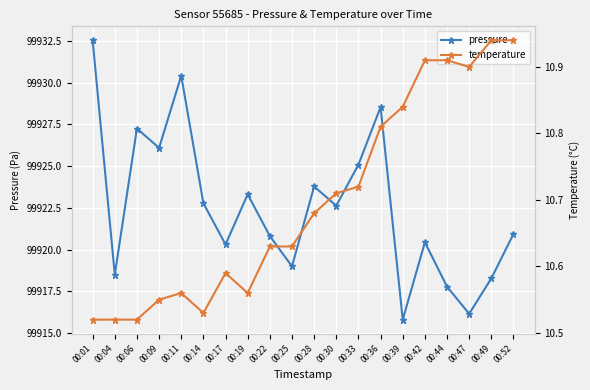

Which category has the highest value across all series?

00:01